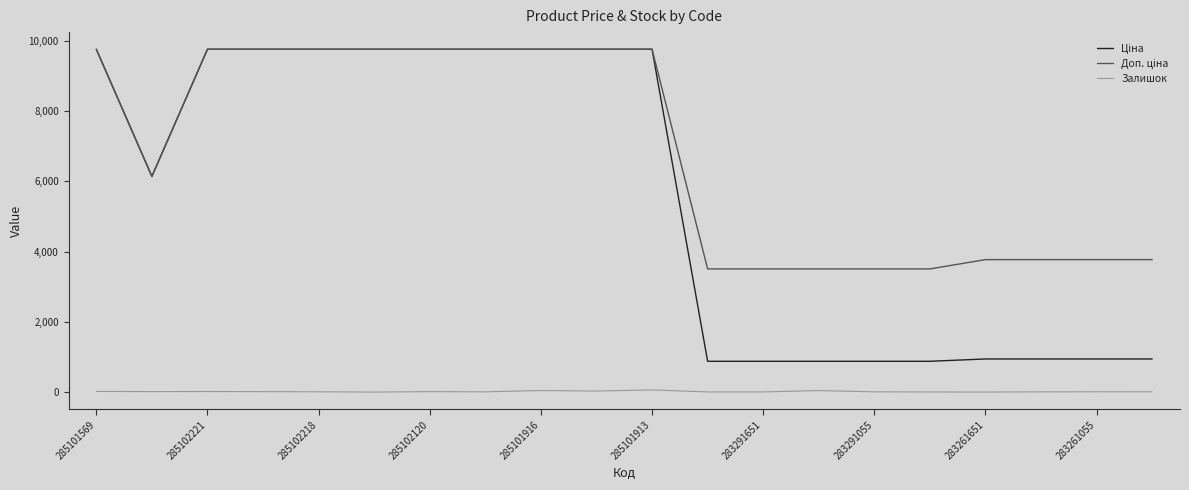

What is the greatest value displayed?

9764.4